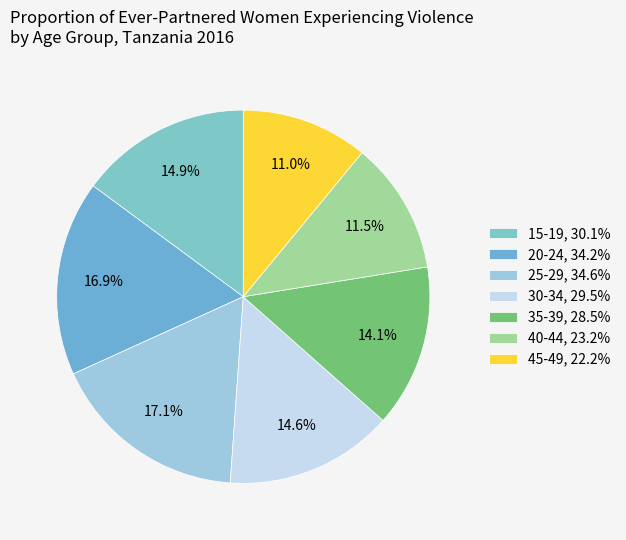

What percentage is the 25-29 slice, to the nearest percent?

17%